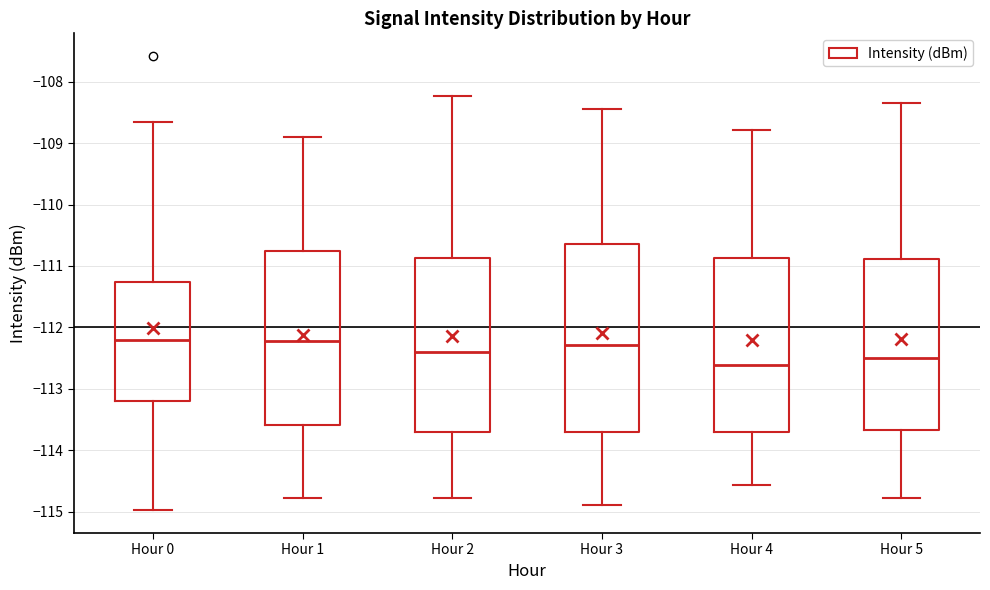

Which box is the tallest, from its lower edge to its upper edge?

Hour 3